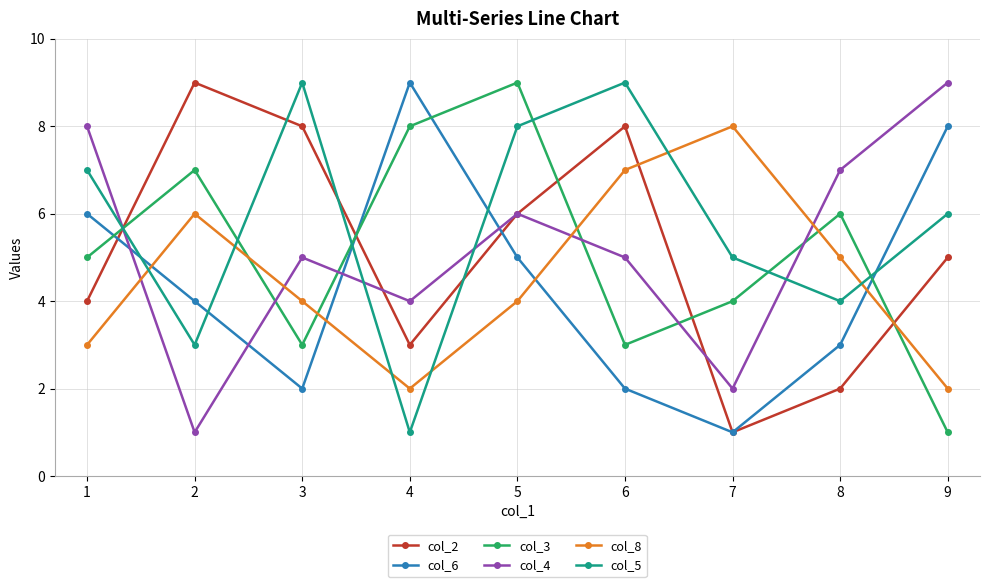

The value of col_8 at 3 is 1. True or false?

False